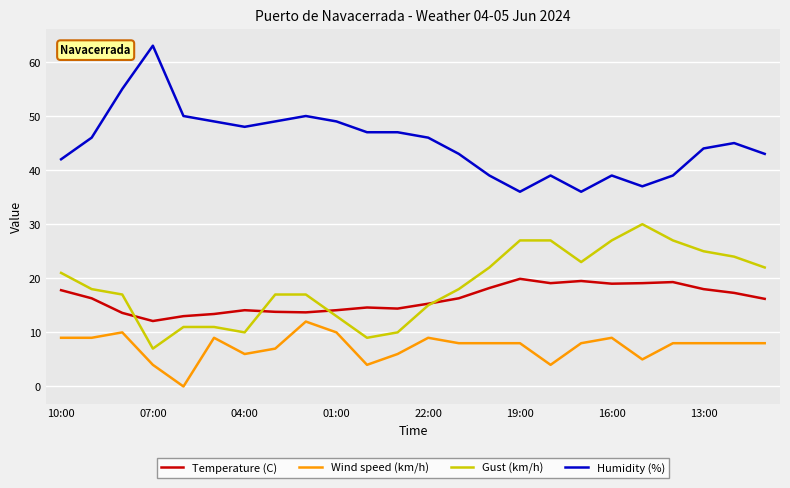

True or false: Humidity (%) and Gust (km/h) intersect in this chart.

False